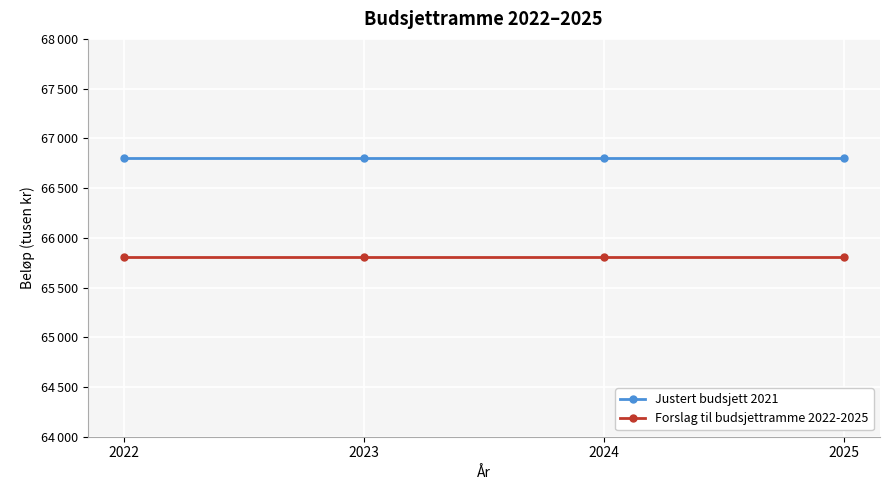

What value does the Justert budsjett 2021 series have at 2023?

66805